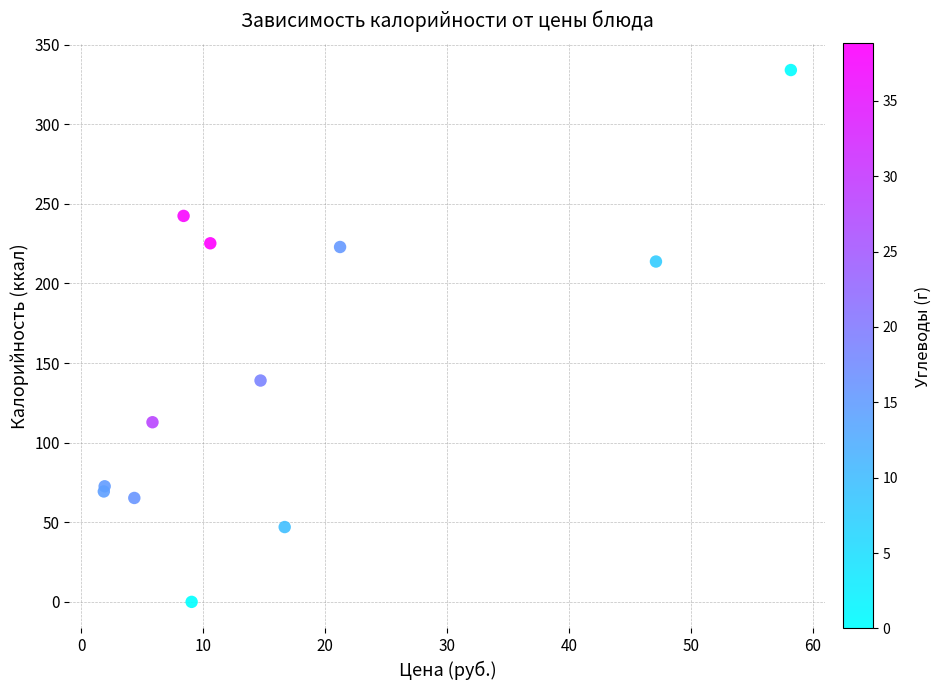

What Y value in the scatter plot is closest to 167?

139.0